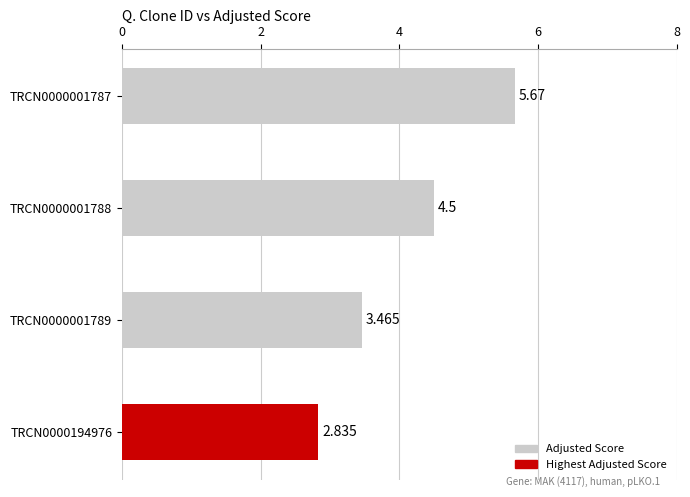

Rank the categories by value from lowest to highest.

TRCN0000194976, TRCN0000001789, TRCN0000001788, TRCN0000001787